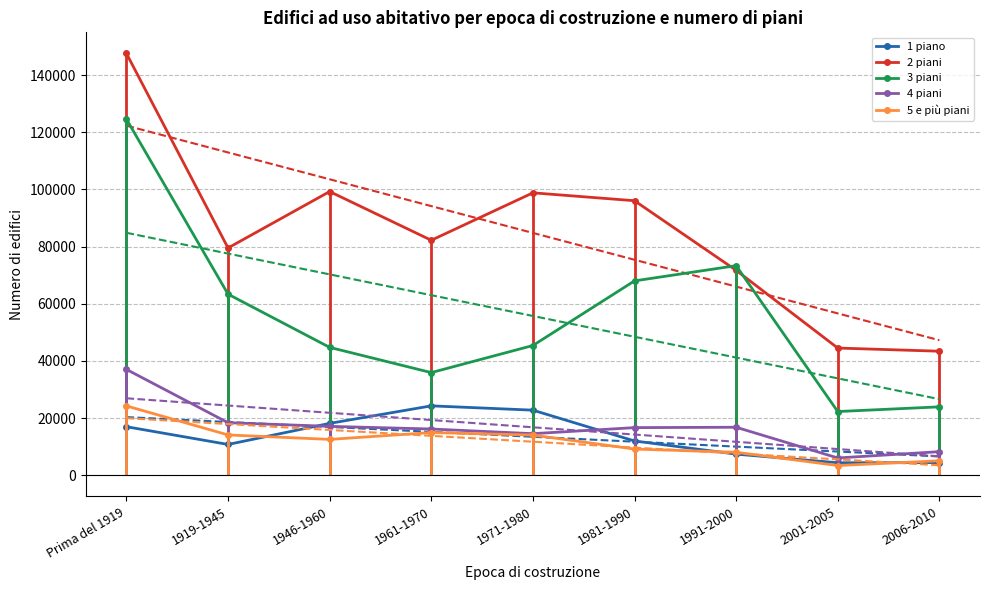

List the labels in order of 5 e più piani value, smallest first.

2001-2005, 2006-2010, 1991-2000, 1981-1990, 1946-1960, 1971-1980, 1919-1945, 1961-1970, Prima del 1919